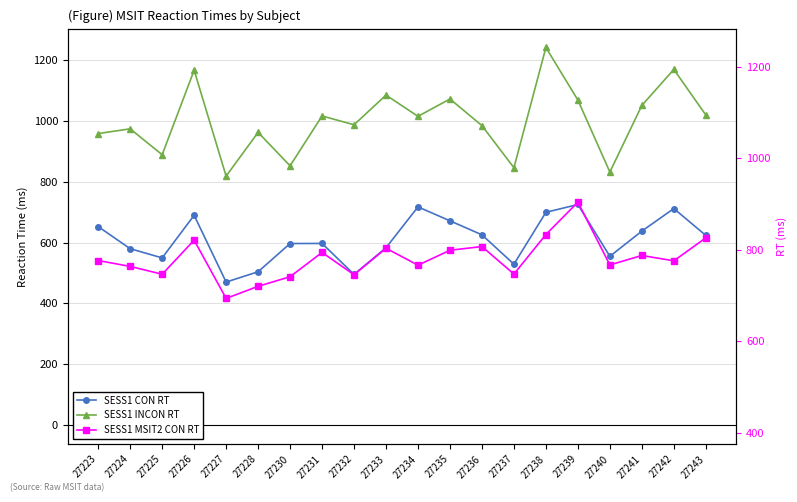

What is the average value of the SESS1 CON RT series?

610.9